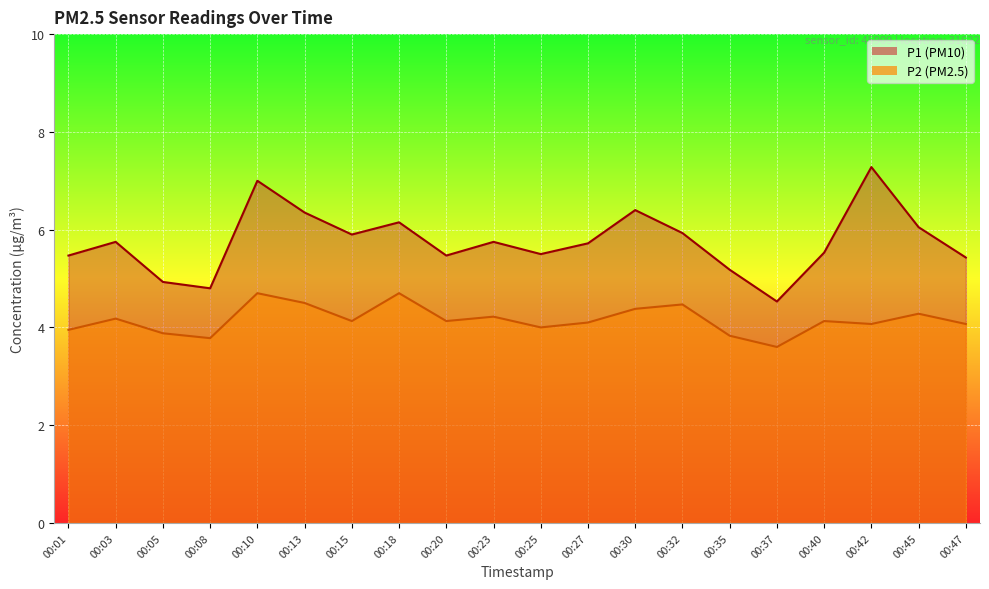

What is the difference between the highest and lowest values at 00:42?

3.2